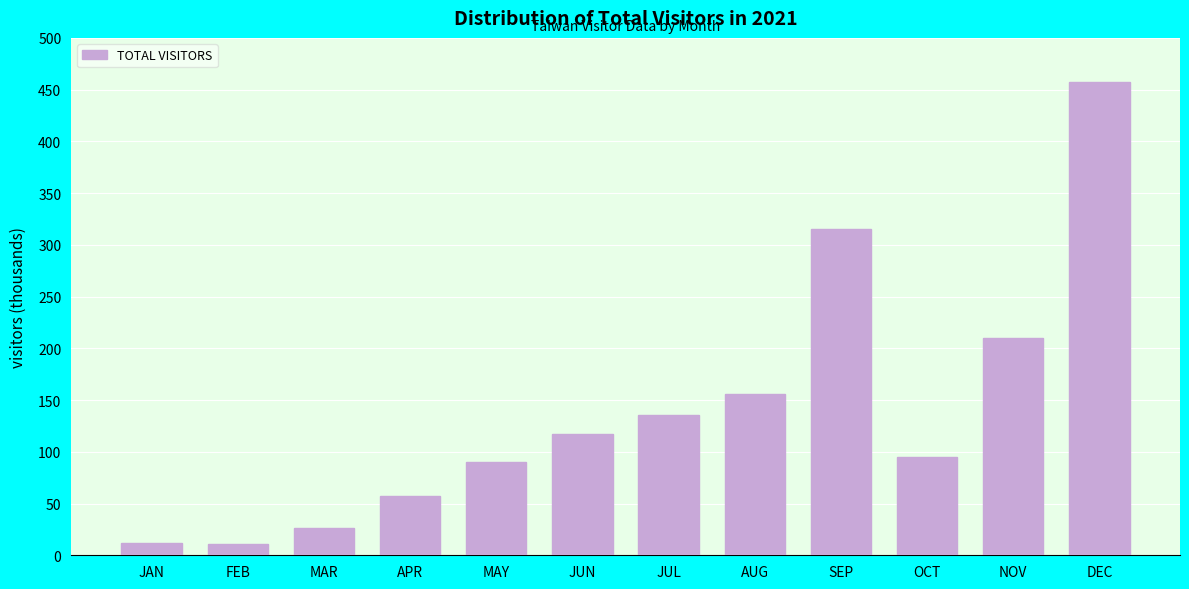

True or false: the data shows 10.8 at FEB.

True